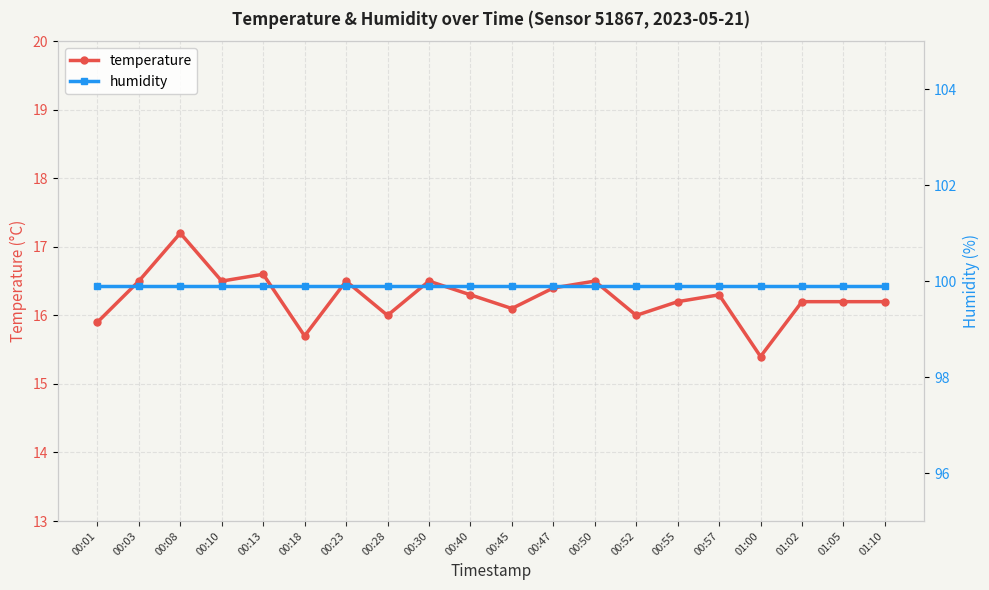

What are all the series names shown in the legend?

temperature, humidity